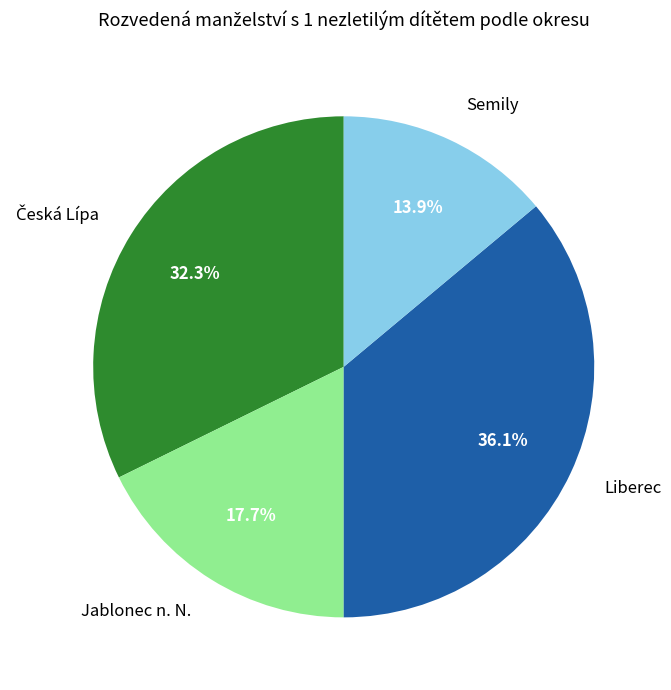

True or false: Jablonec n. N. accounts for 27% of the total.

False